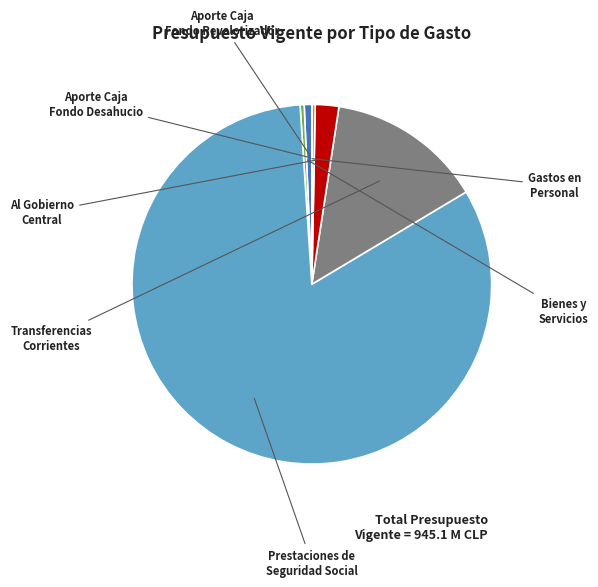

Is there a majority slice in this chart?

Yes